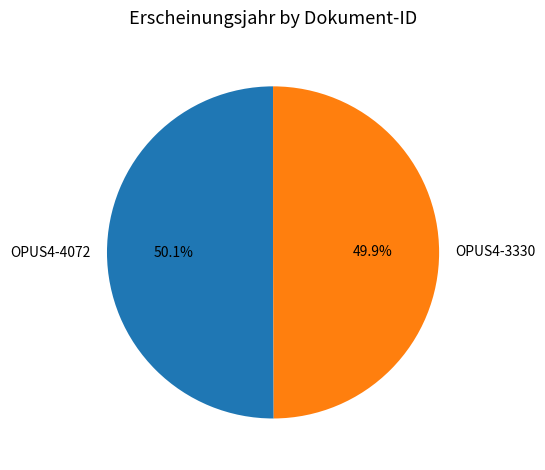

Is there a majority slice in this chart?

Yes